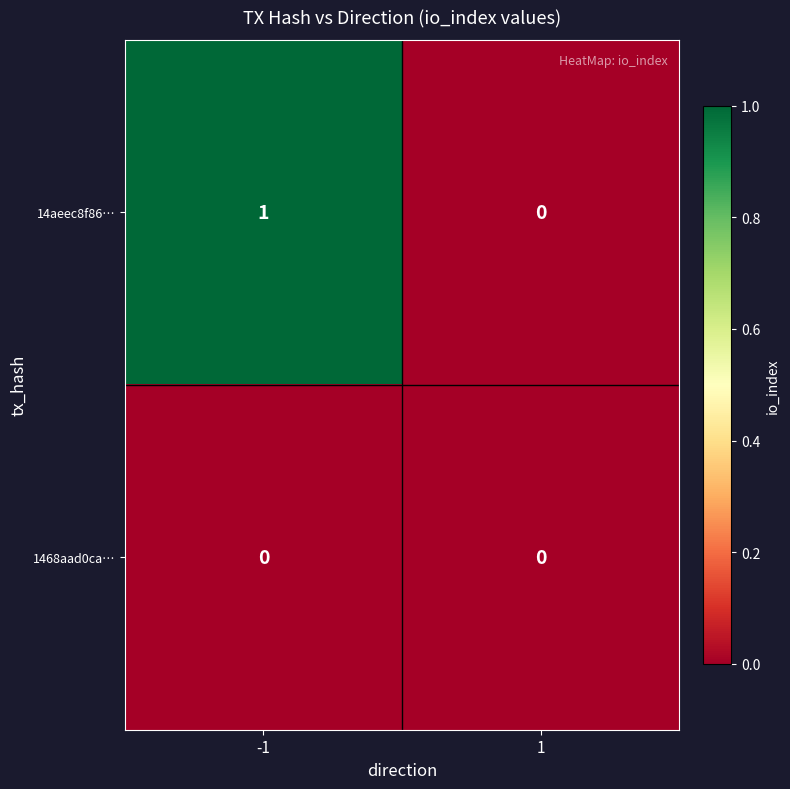

Which series has the largest range (max minus min)?

14aeec8f86…